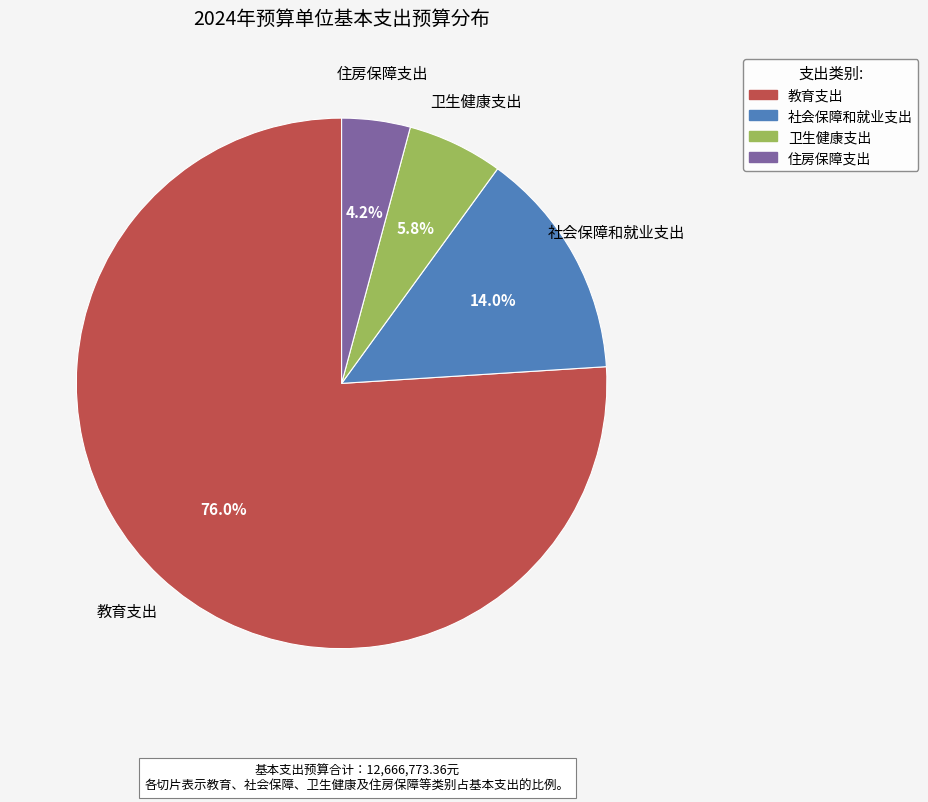

Combined, what portion of the pie is 住房保障支出 and 卫生健康支出?

10.0%